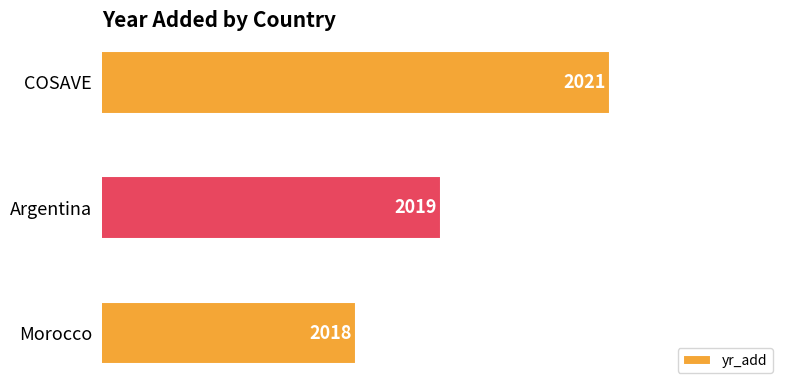

What is the difference between the maximum and minimum values?

3